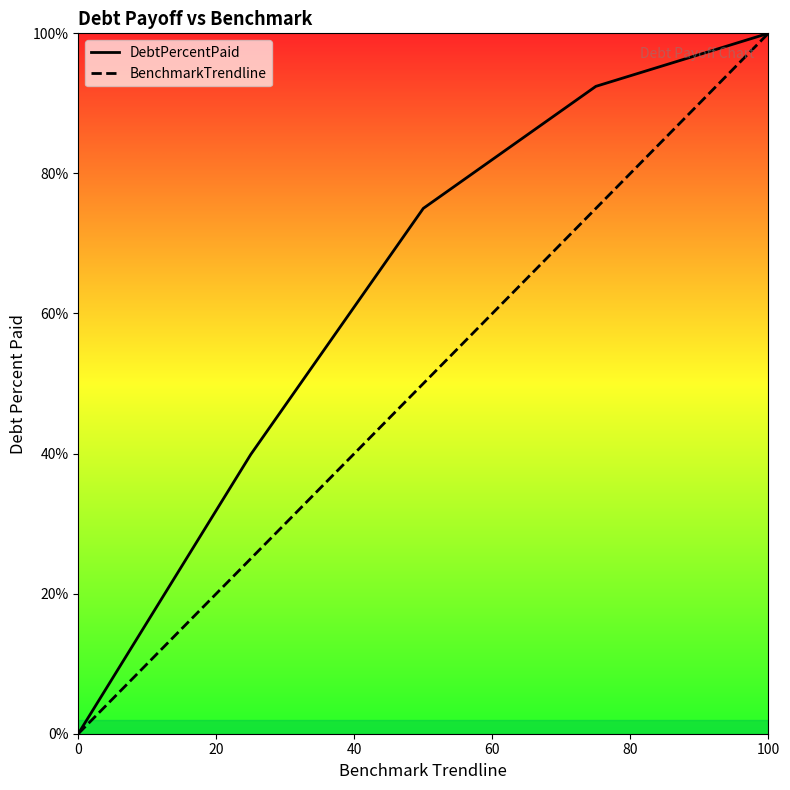

Reading left to right, extract all data points from this chart.

DebtPercentPaid: 0.0	39.9	75.0	92.4	100.0
BenchmarkTrendline: 0.0	25.0	50.0	75.0	100.0